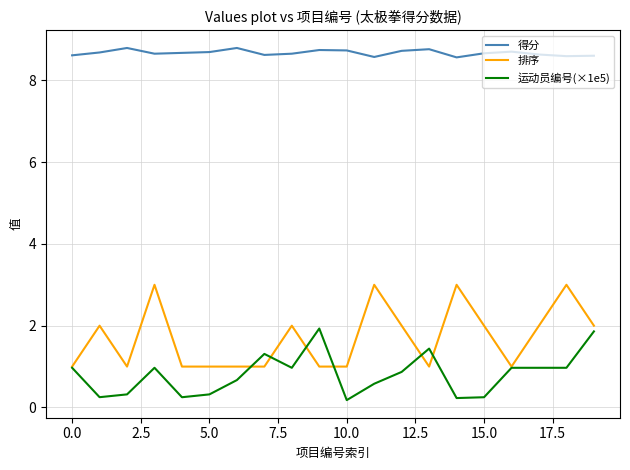

True or false: 运动员编号(×1e5) and 得分 intersect in this chart.

False